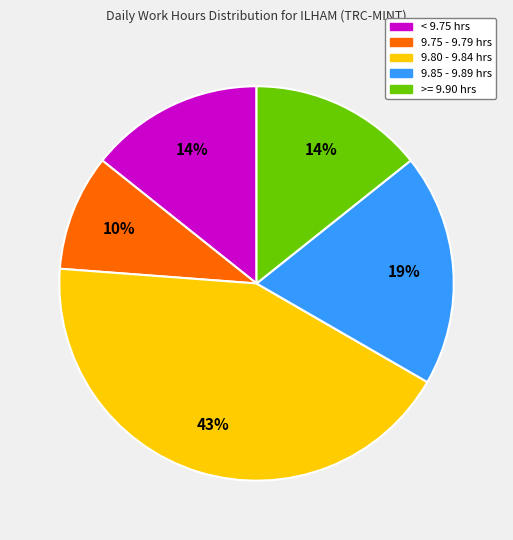

Does any single category account for the majority?

No